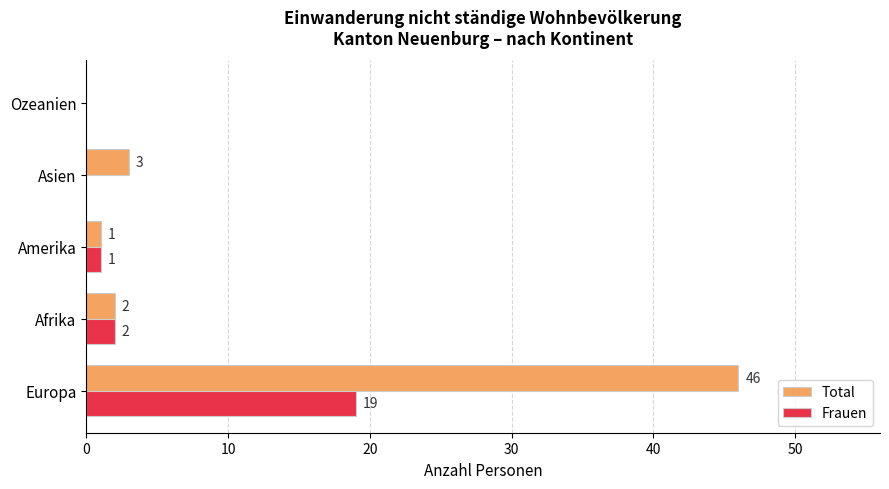

Which series has the largest total across all categories?

Total